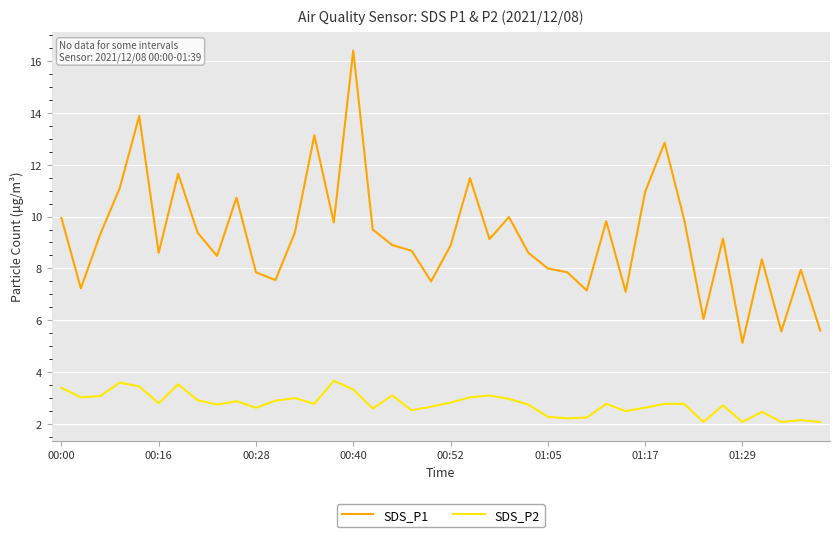

What is the difference between the maximum and minimum values in the SDS_P2 series?

1.6